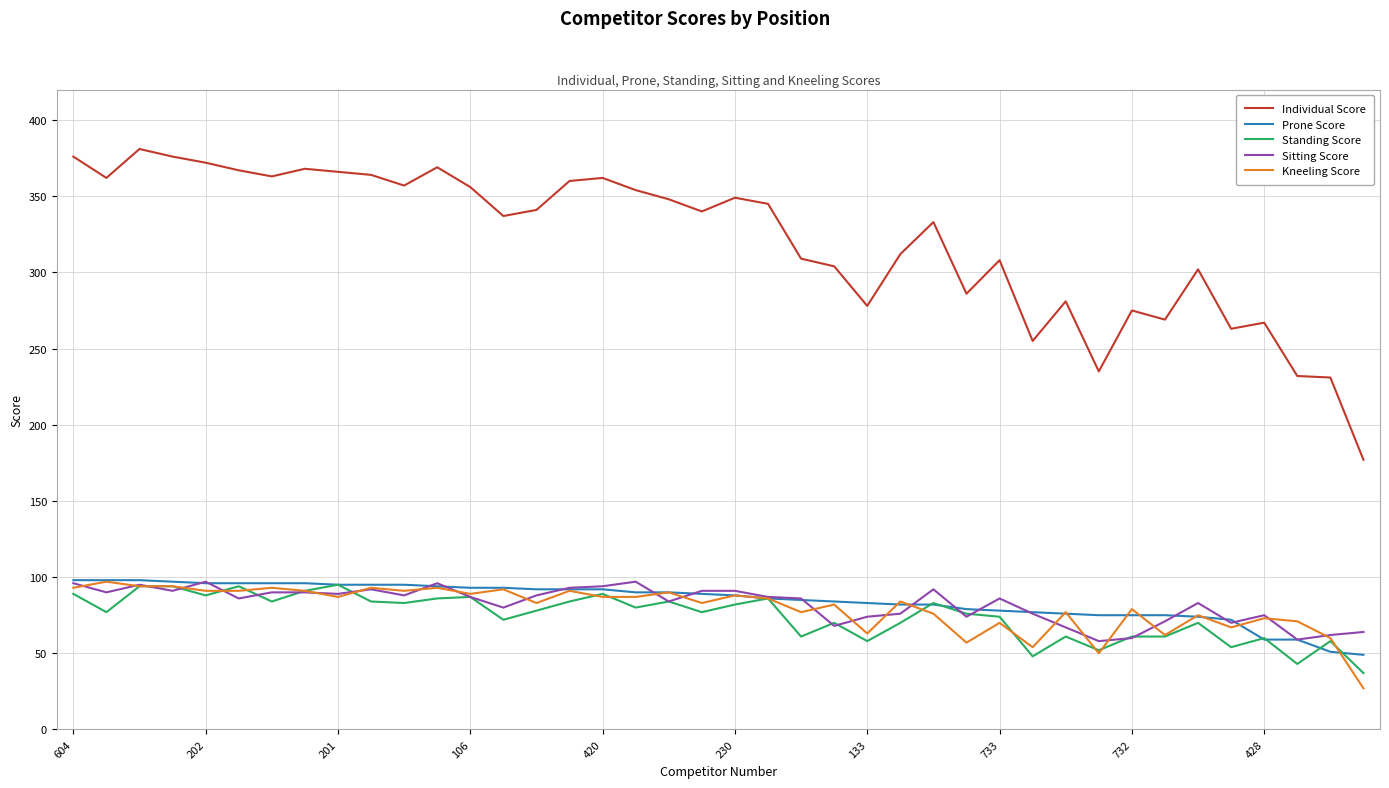

True or false: Prone Score and Individual Score cross at least once.

False